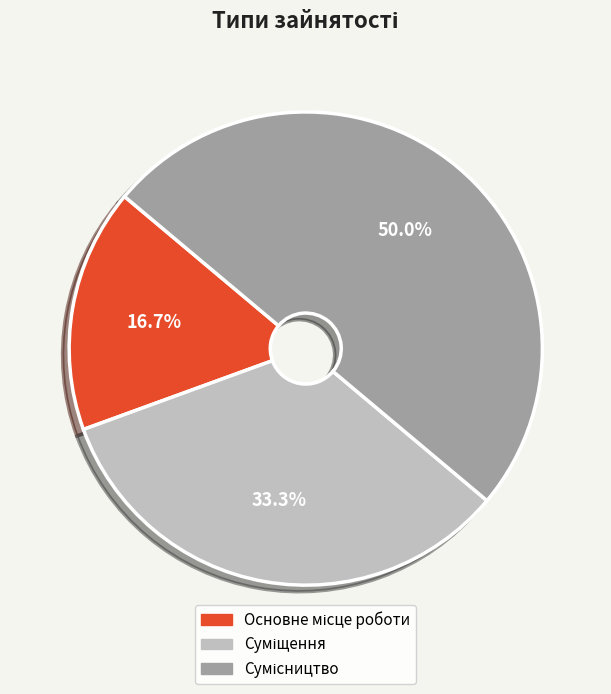

Which slice is the smallest?

Основне місце роботи